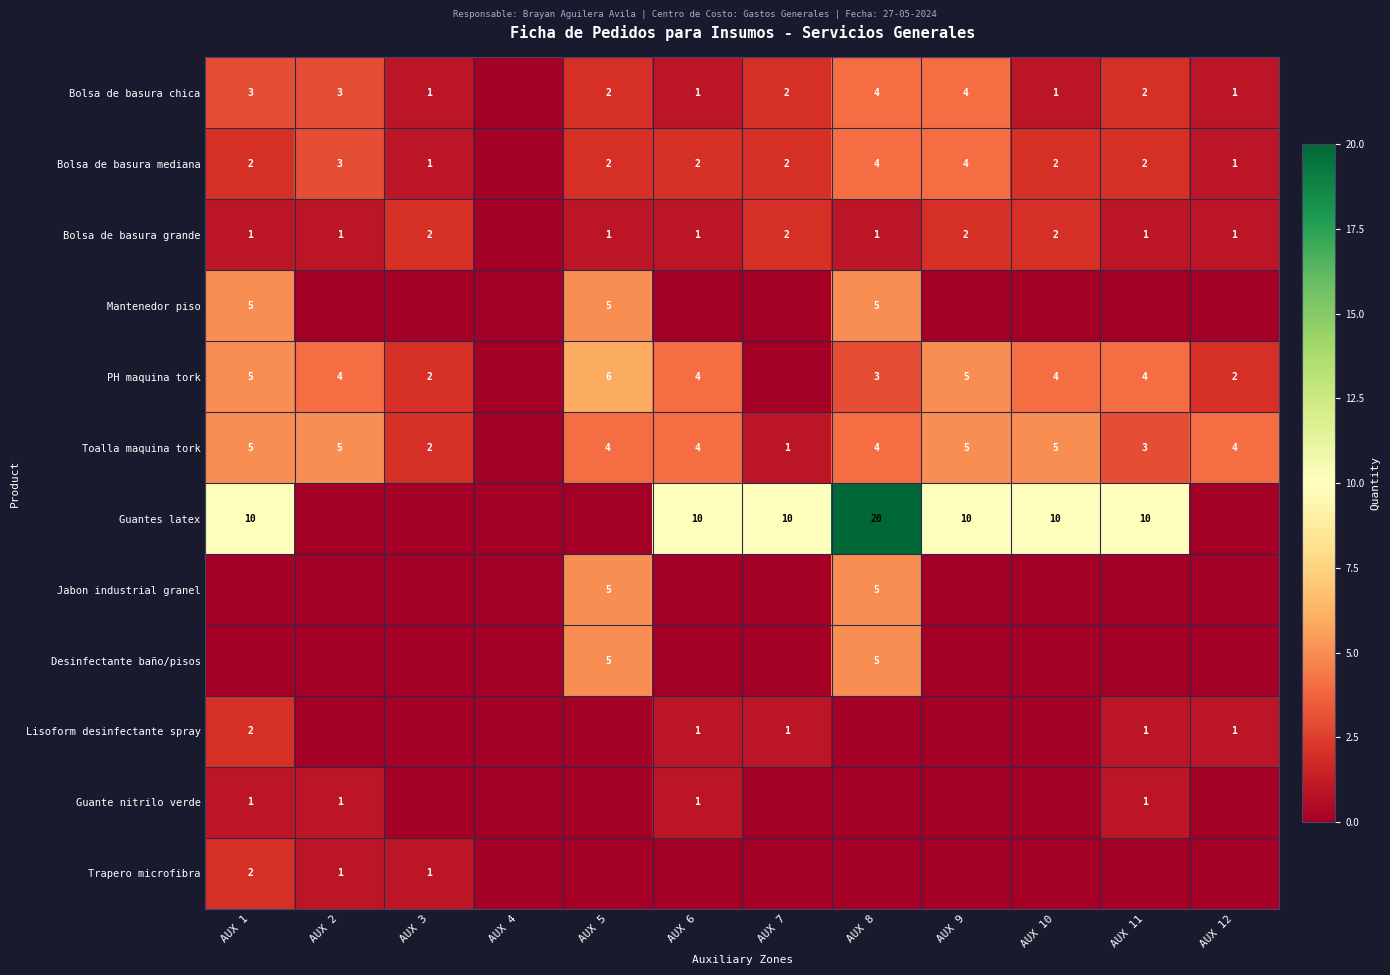

Which category has the highest value across all series?

AUX 8